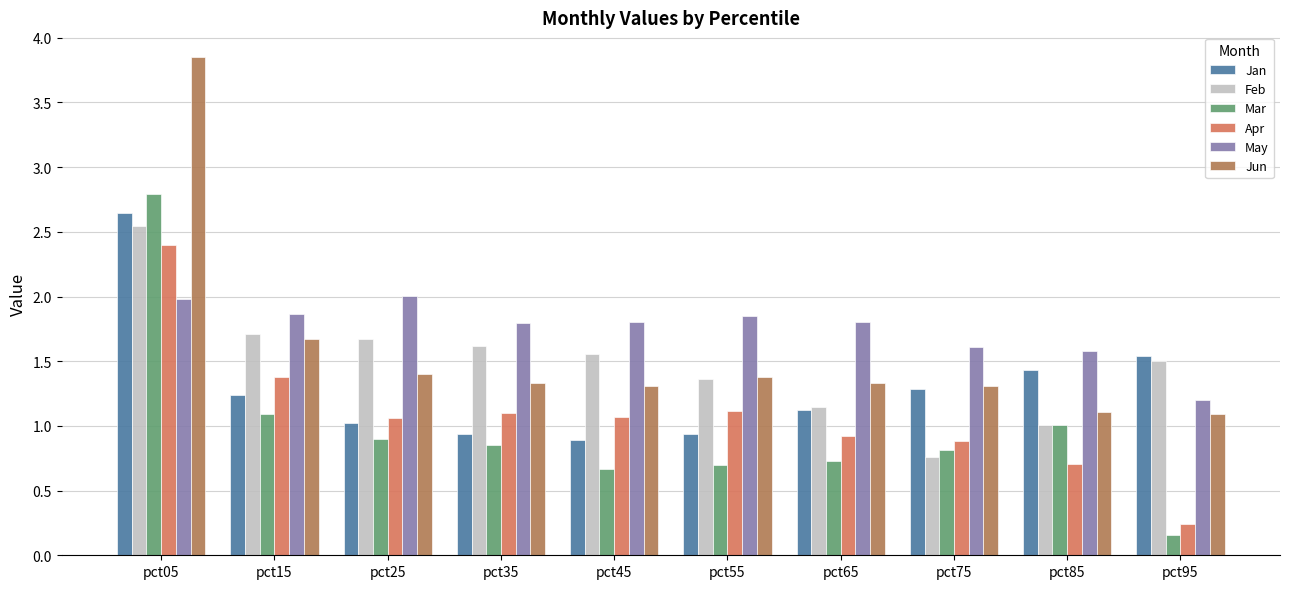

Which series has the widest spread of values?

Jun